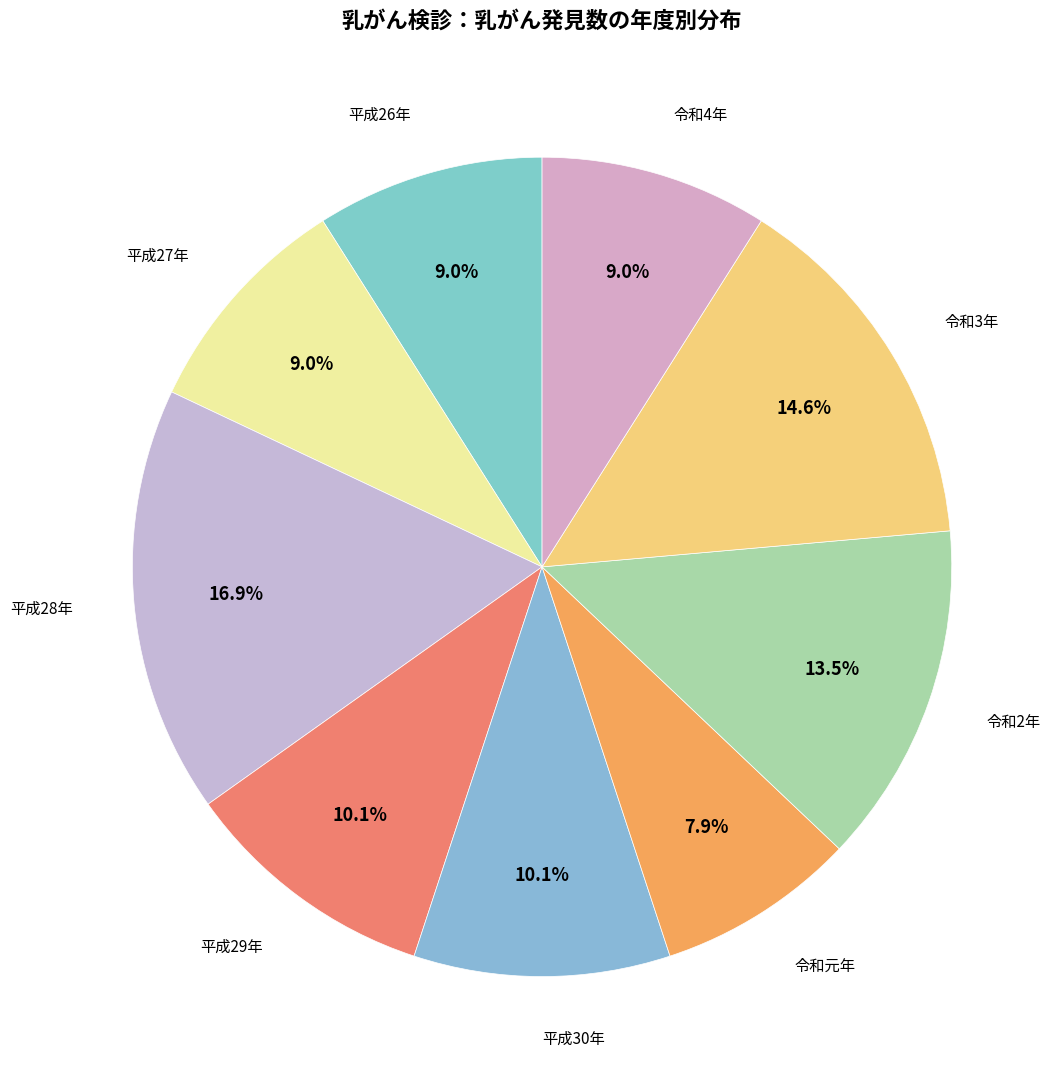

What is the smallest slice in the pie chart?

令和元年